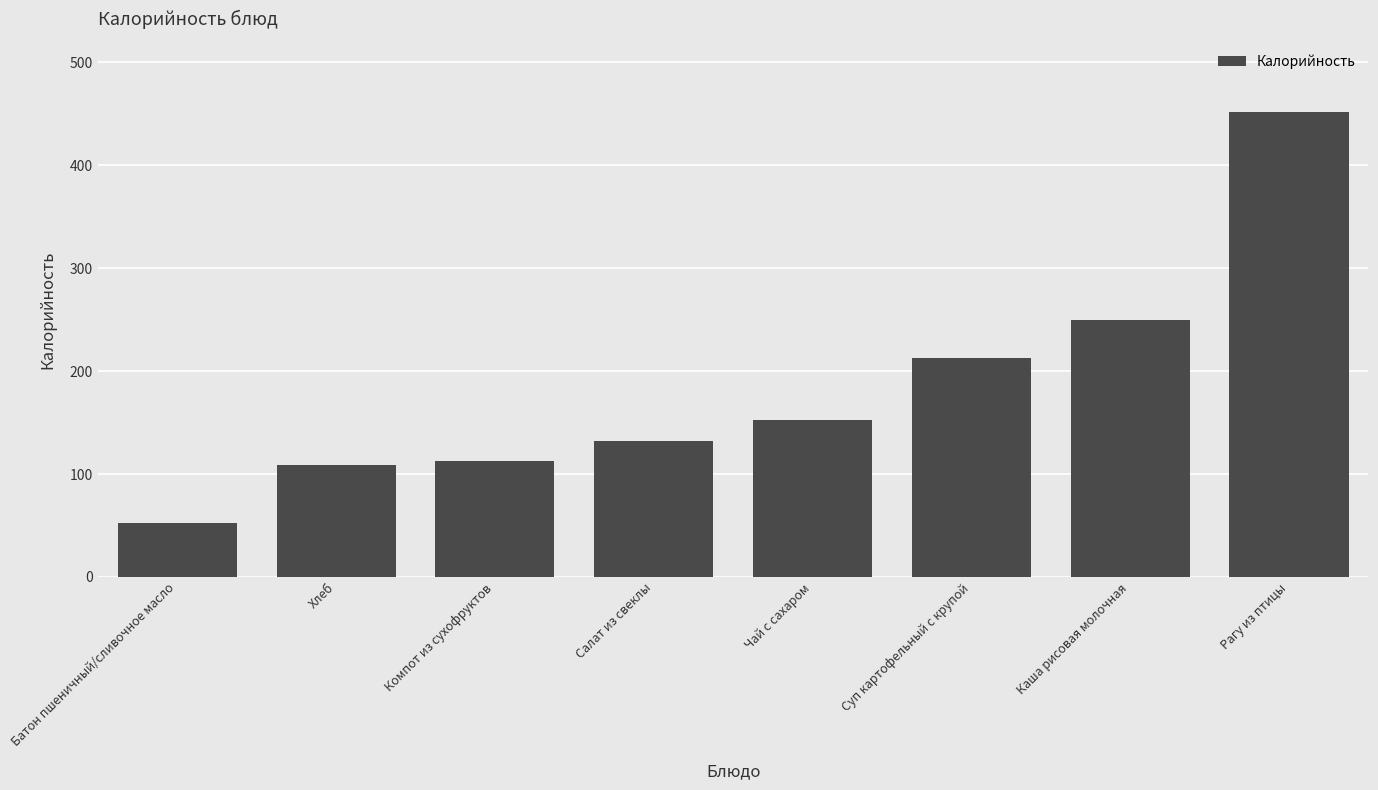

Where is the data nearest to the value 252?

Каша рисовая молочная